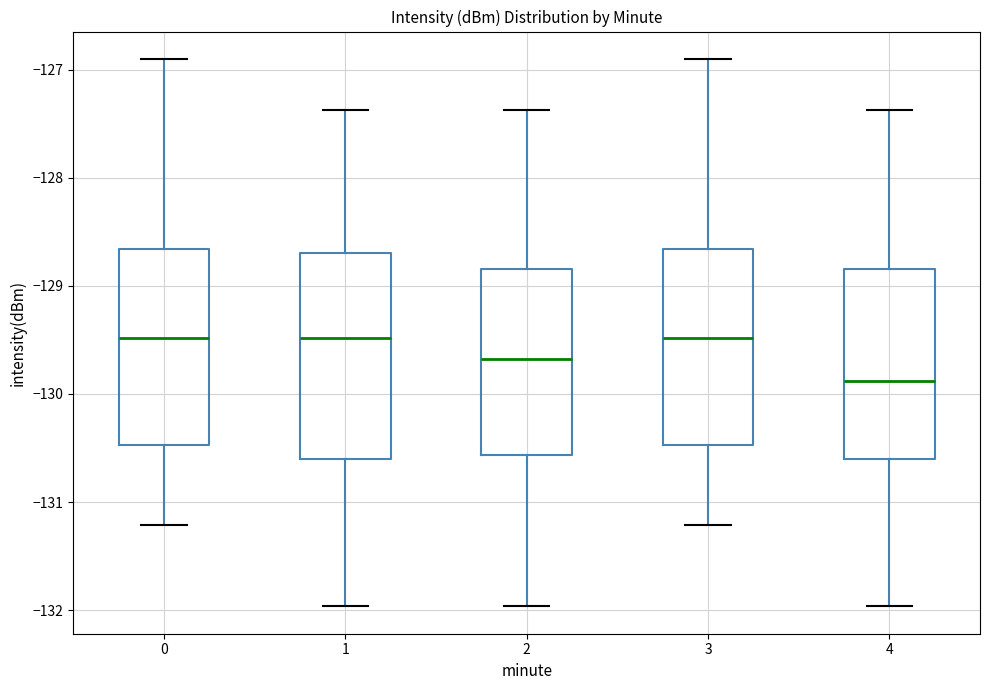

Reading left to right, read every box against the y-axis: the position of its median line, the range the box covers, and the ends of its whiskers. The values are not printed on the chart, so give them approximately, as read against the axis.

0: median -129.5, box -130.5 to -128.7, whiskers -131.2 to -126.9
1: median -129.5, box -130.6 to -128.7, whiskers -132.0 to -127.4
2: median -129.7, box -130.6 to -128.8, whiskers -132.0 to -127.4
3: median -129.5, box -130.5 to -128.7, whiskers -131.2 to -126.9
4: median -129.9, box -130.6 to -128.8, whiskers -132.0 to -127.4